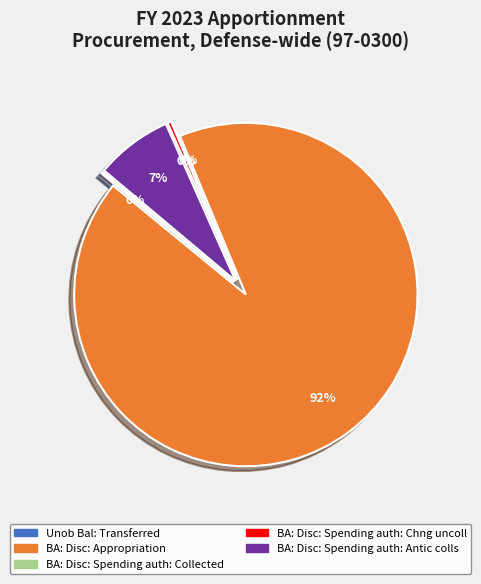

What is the smallest slice in the pie chart?

BA: Disc: Spending auth: Collected